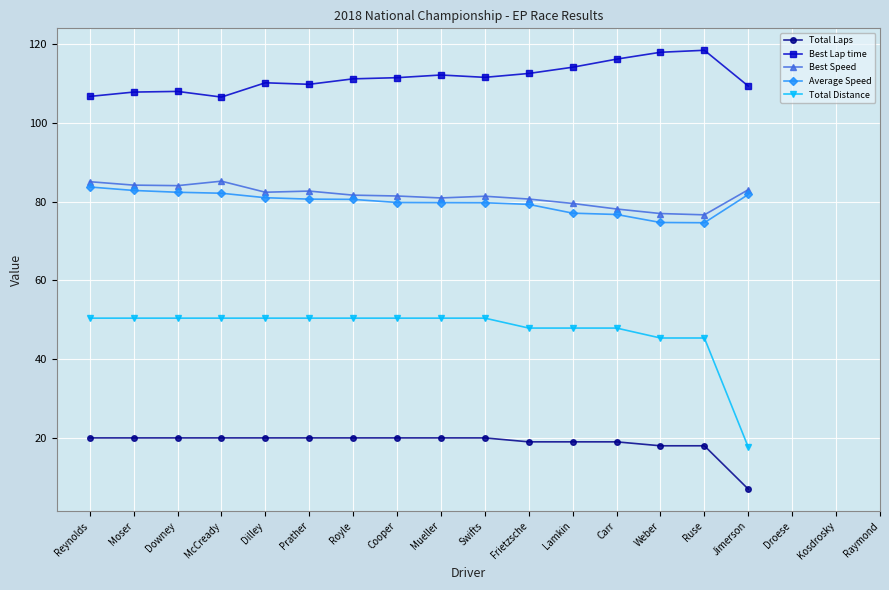

True or false: Best Speed and Total Laps cross at least once.

False